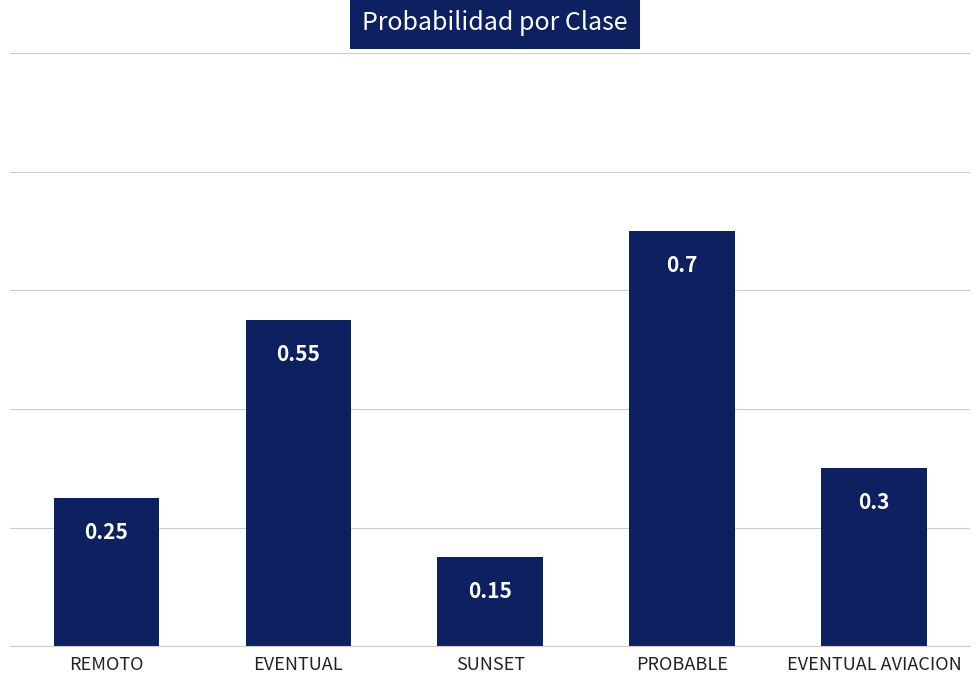

What is the label of the 3rd bar from the right?

SUNSET